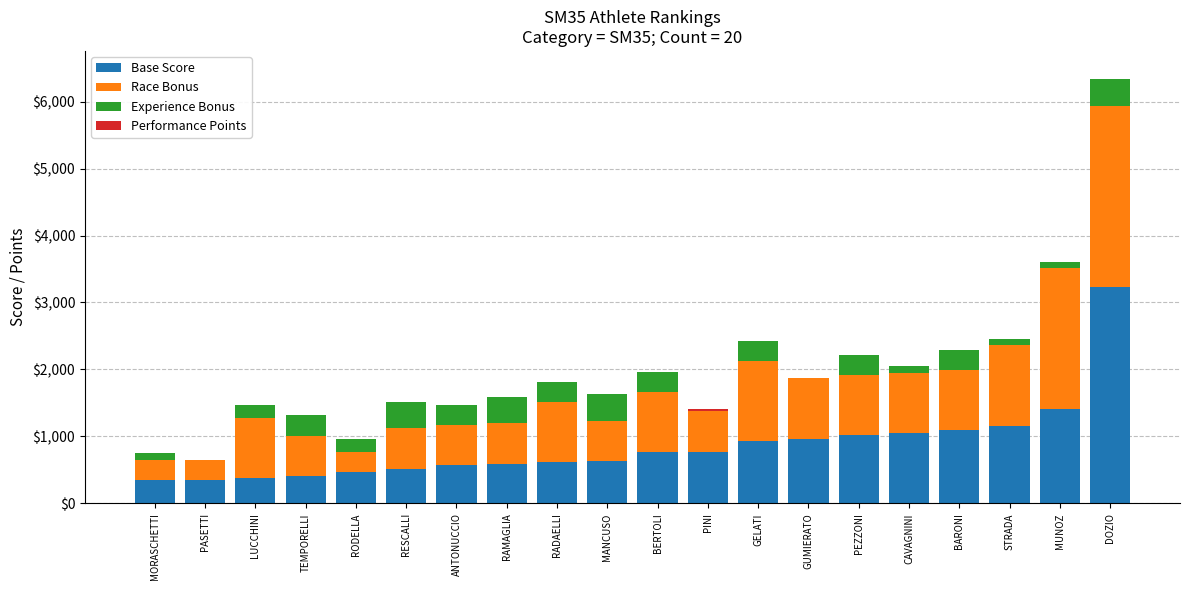

At which label is Base Score closest to 1789?

MUNOZ